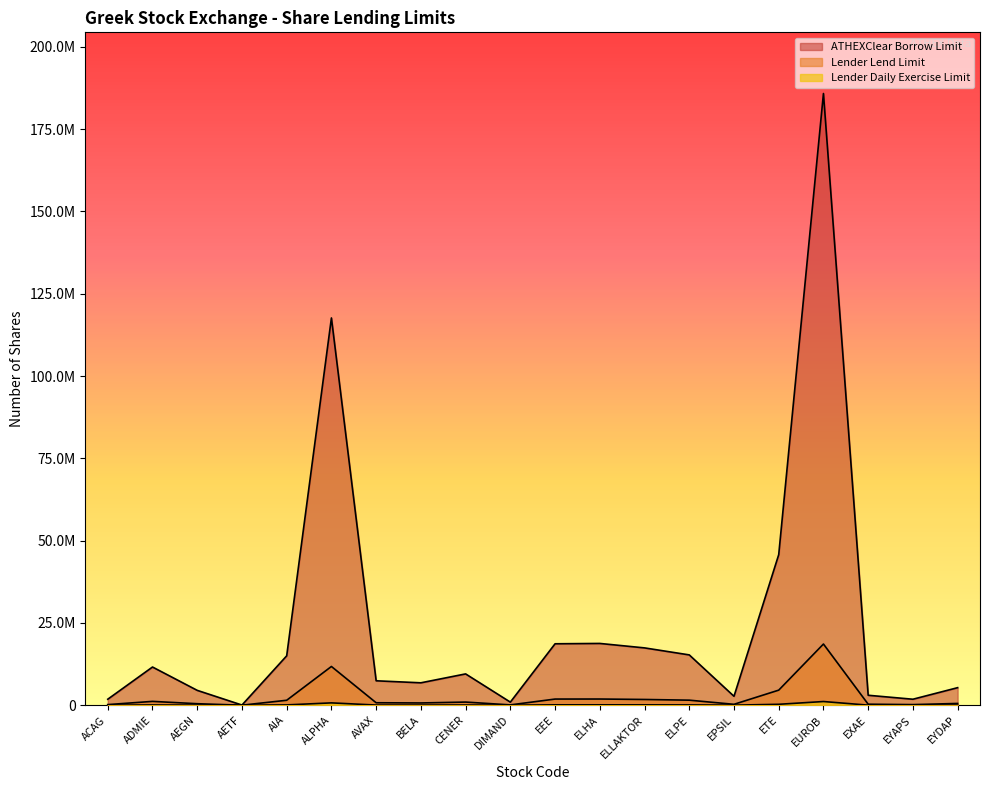

In Lender Lend Limit, how many points are lower than both neighbors (excluding endpoints)?

5